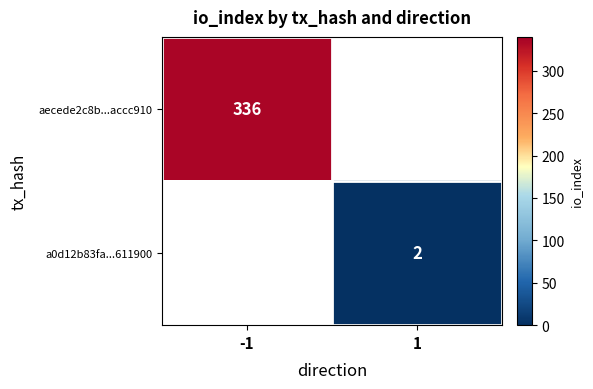

Which label corresponds to the largest value in the chart?

-1